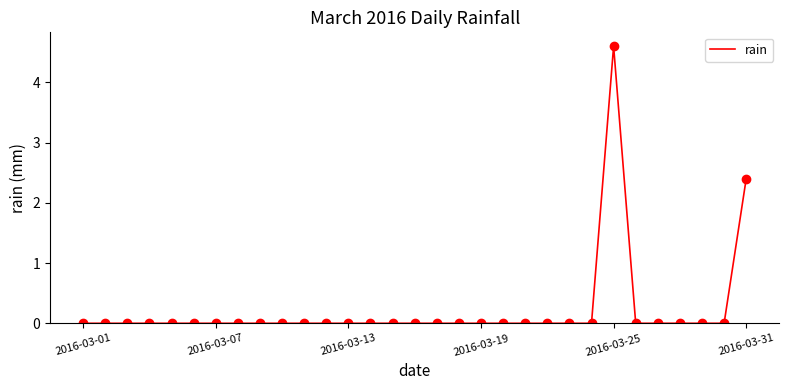

What is the greatest value displayed?

4.6